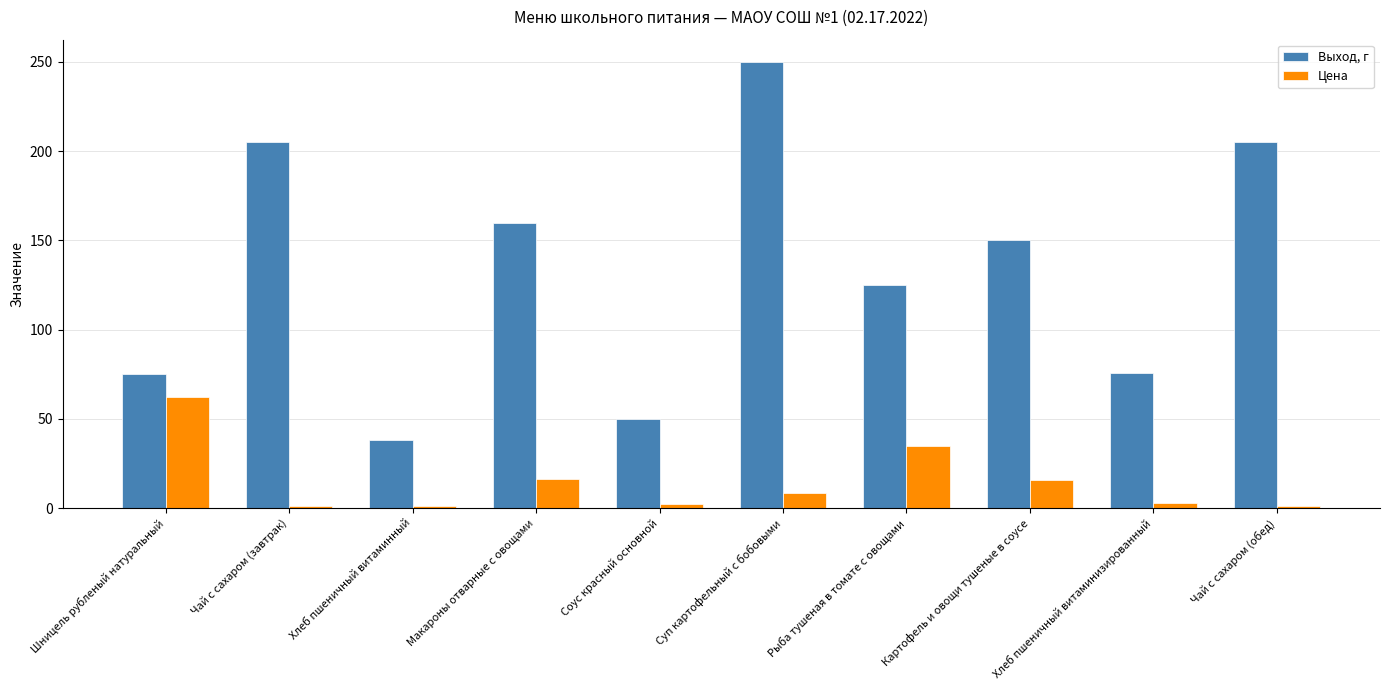

Is the value of Выход, г at Чай с сахаром (завтрак) greater than the value of Цена at Шницель рубленый натуральный?

Yes